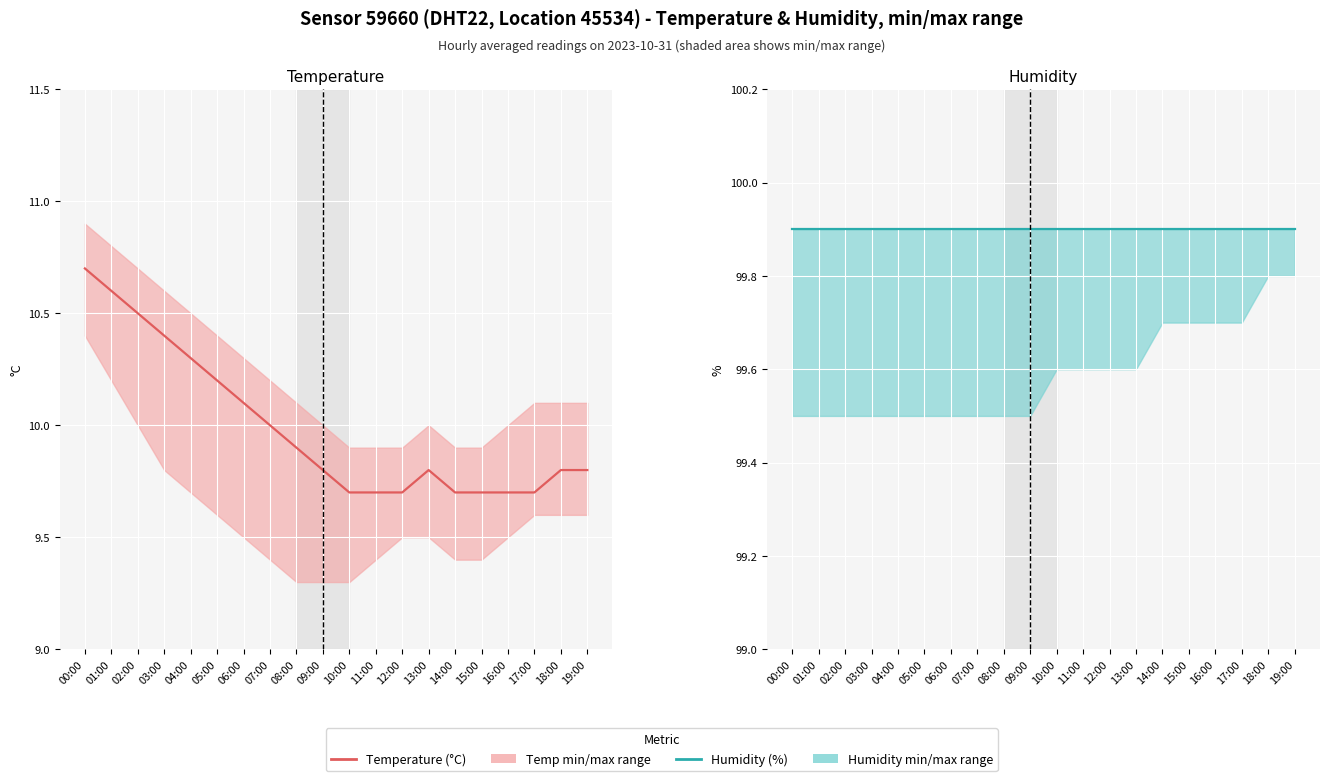

Which category has the lowest value across all series?

10:00